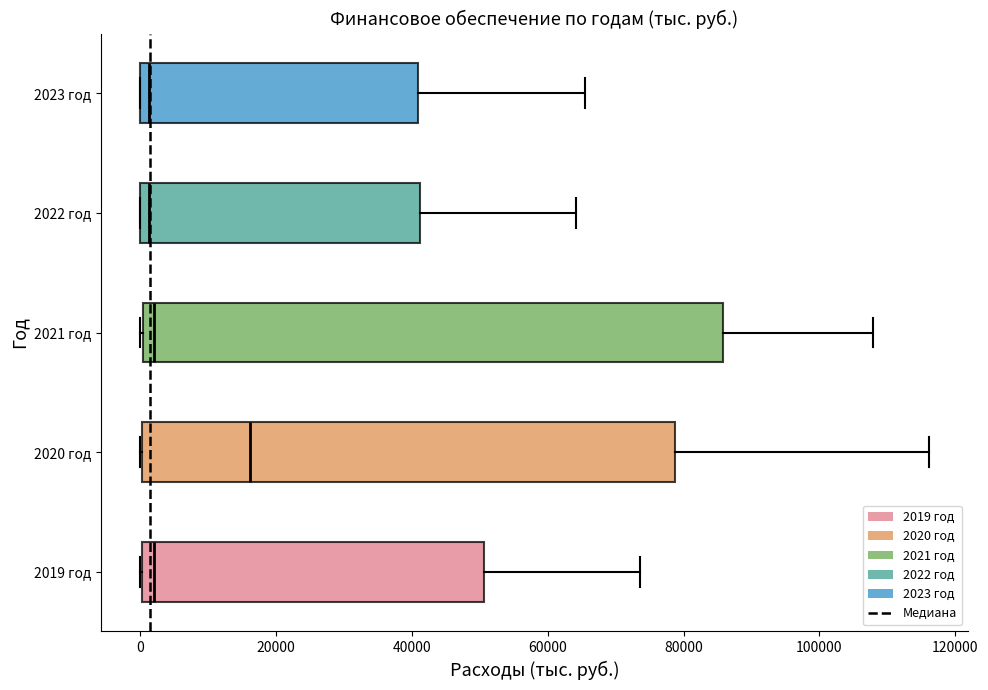

Which box is the widest, from its left edge to its right edge?

2021 год